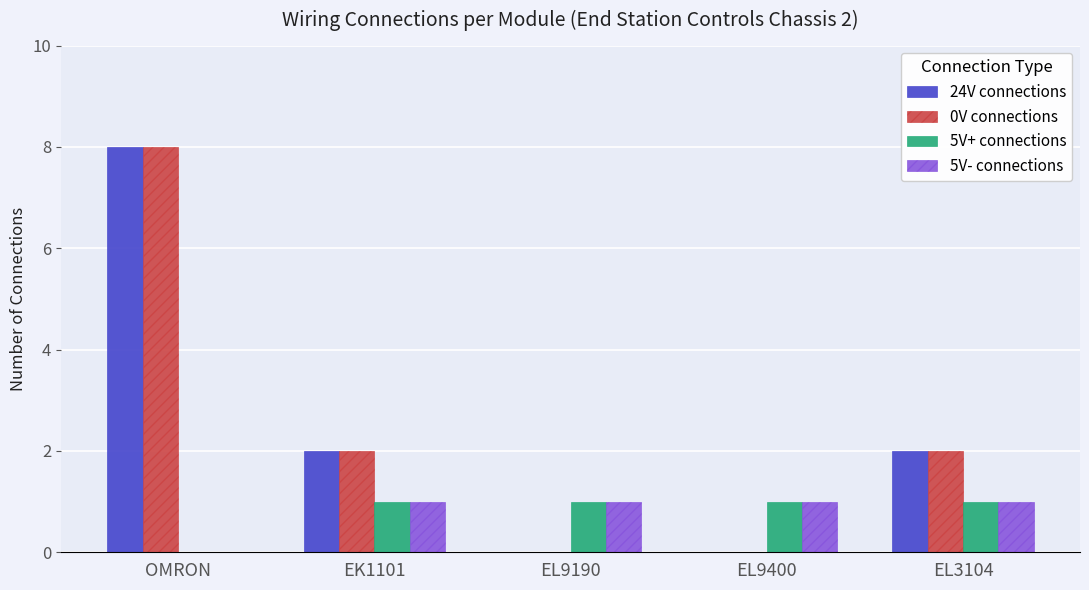

The value of 0V connections at EL3104 is 0. True or false?

False